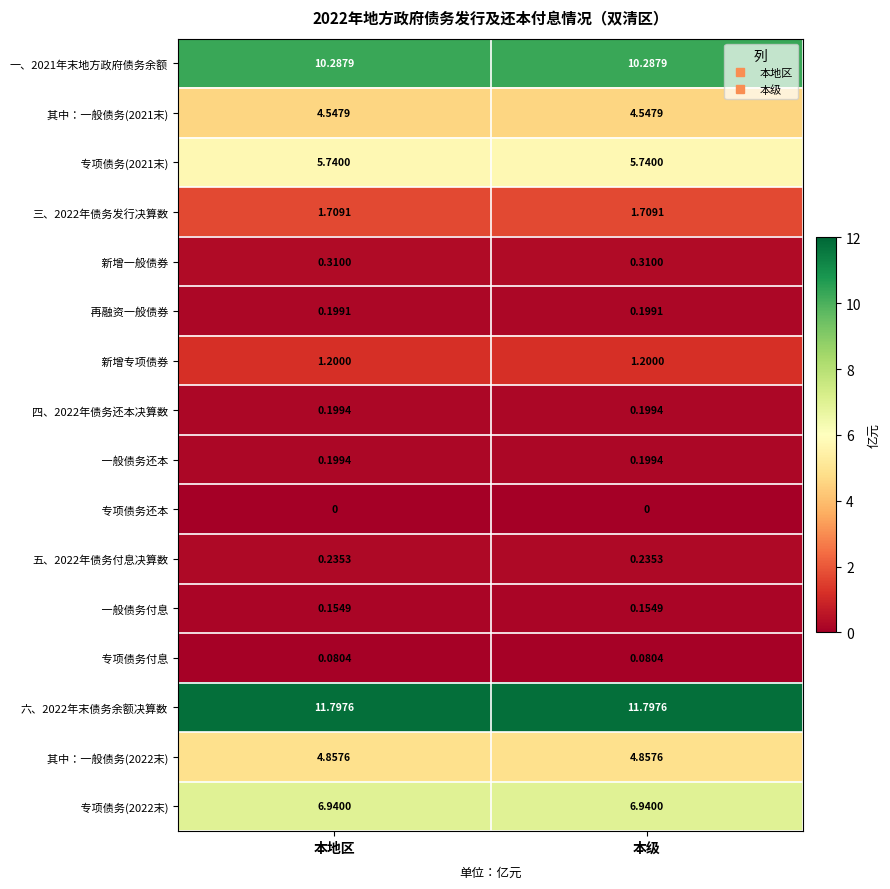

At how many categories does at least one series exceed 4?

2